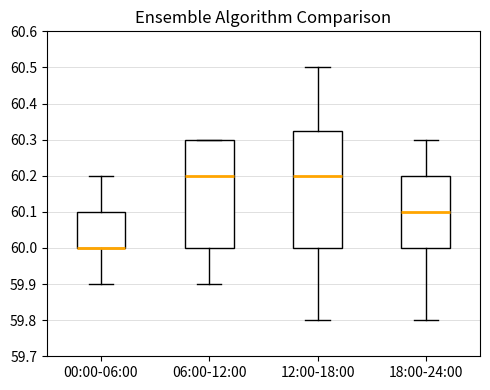

Reading left to right, read every box against the y-axis: the position of its median line, the range the box covers, and the ends of its whiskers. The values are not printed on the chart, so give them approximately, as read against the axis.

00:00-06:00: median 60.00 (drawn on the box's lower edge), box 60.00 to 60.10, whiskers 59.90 to 60.20
06:00-12:00: median 60.20, box 60.00 to 60.30, whiskers 59.90 to 60.30
12:00-18:00: median 60.20, box 60.00 to 60.33, whiskers 59.80 to 60.50
18:00-24:00: median 60.10, box 60.00 to 60.20, whiskers 59.80 to 60.30